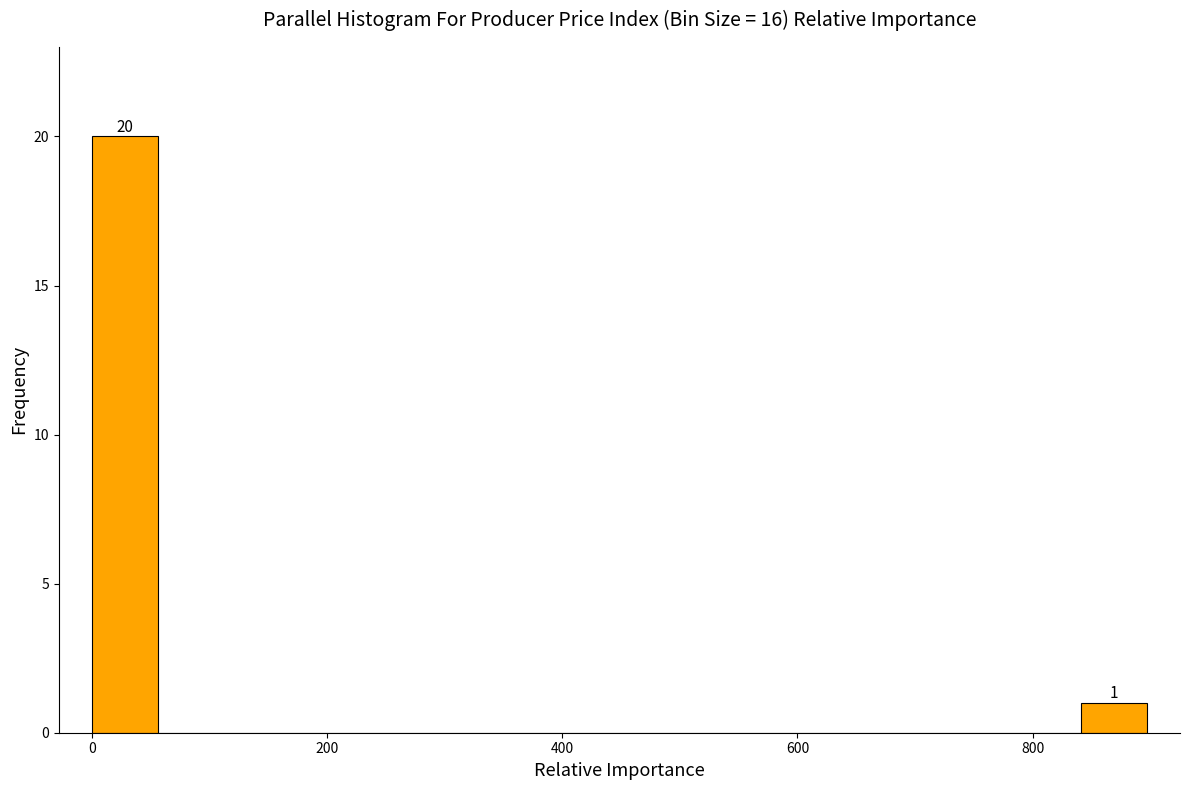

Around what value on the x-axis is the tallest bar? Give the approximate position of its centre, as read against the axis.

20